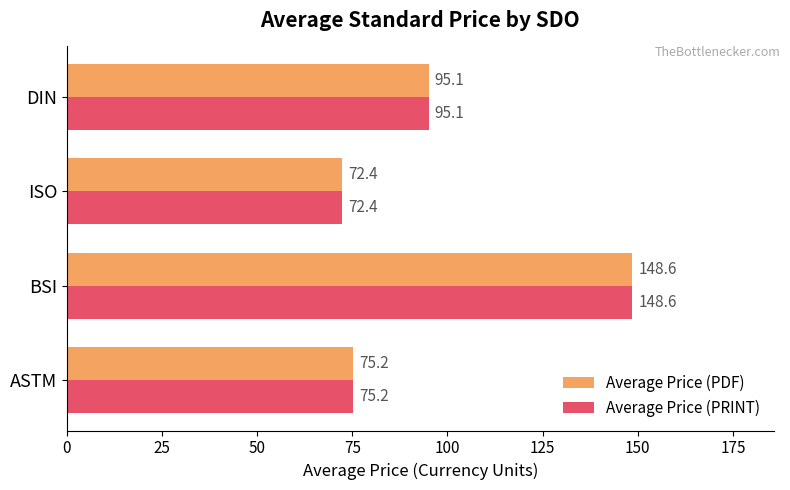

What is the difference between the maximum and second lowest values in the Average Price (PDF) series?

73.4